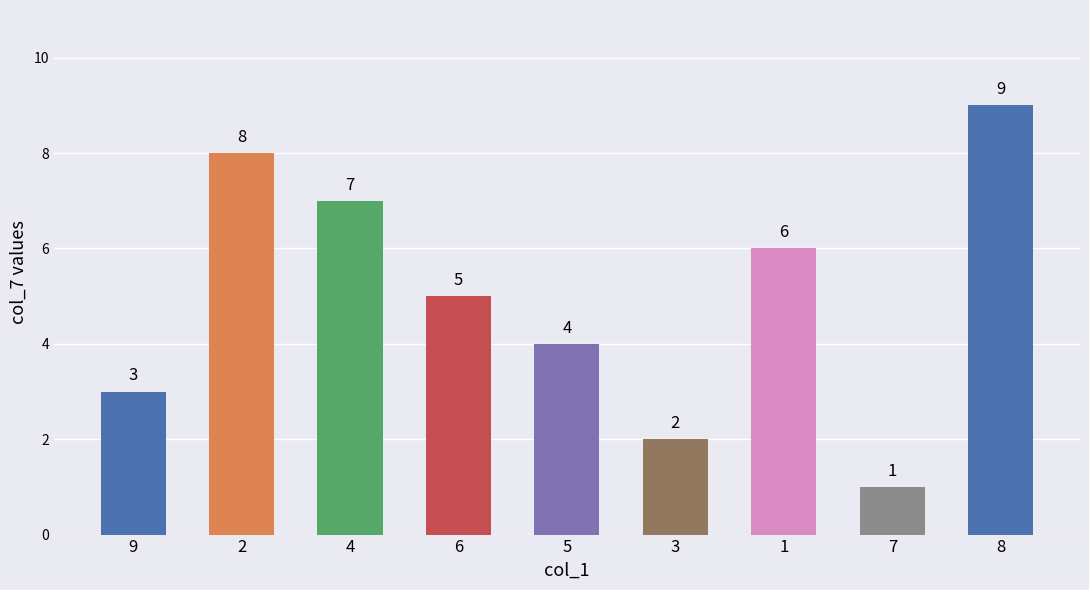

Which label corresponds to the largest value in the chart?

8